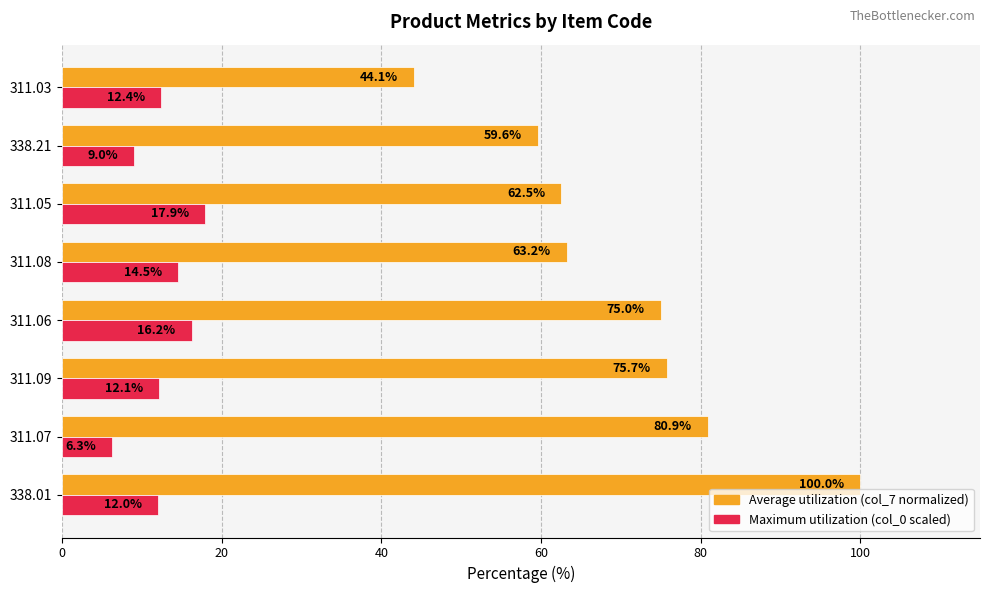

Which series changed the most between 311.07 and 311.05?

Average utilization (col_7 normalized)